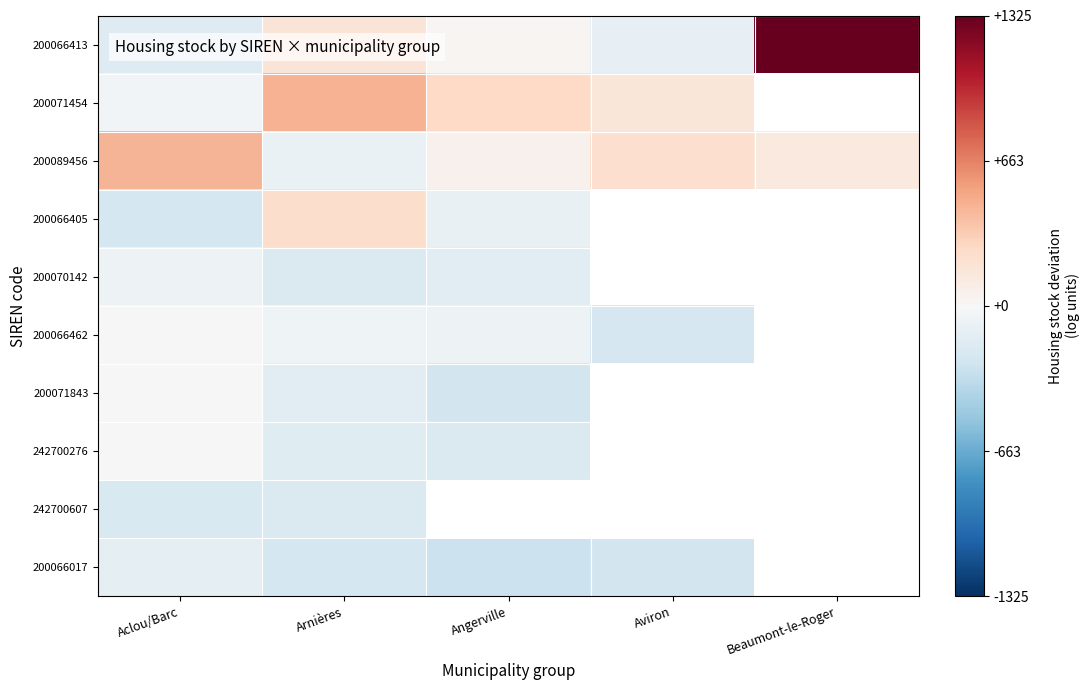

List the series in order of their peak value, lowest first.

242700607, 200066017, 200070142, 242700276, 200066462, 200071843, 200066405, 200089456, 200071454, 200066413